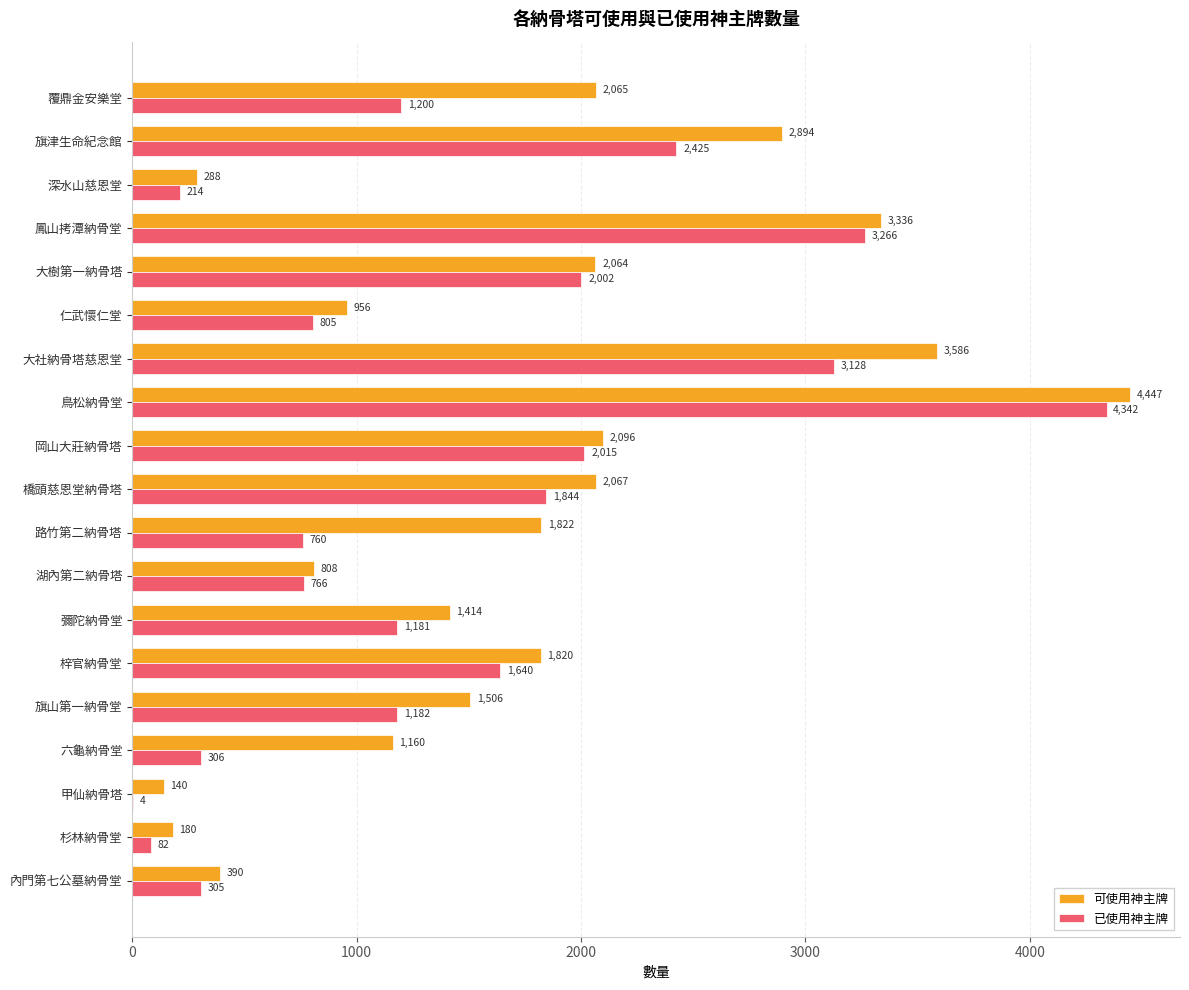

Which category has the highest value in the 可使用神主牌 series?

鳥松納骨堂